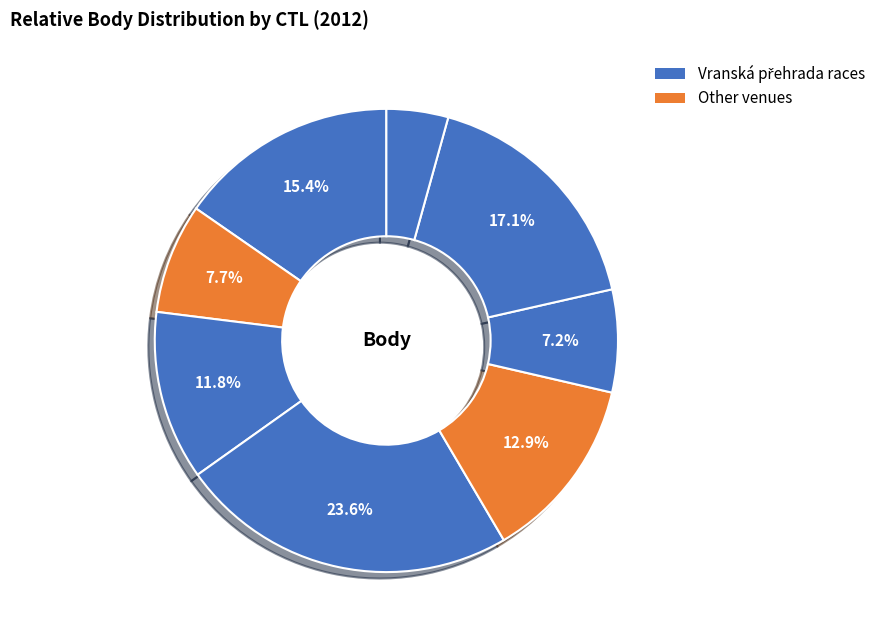

How many slices are in this pie chart?

8